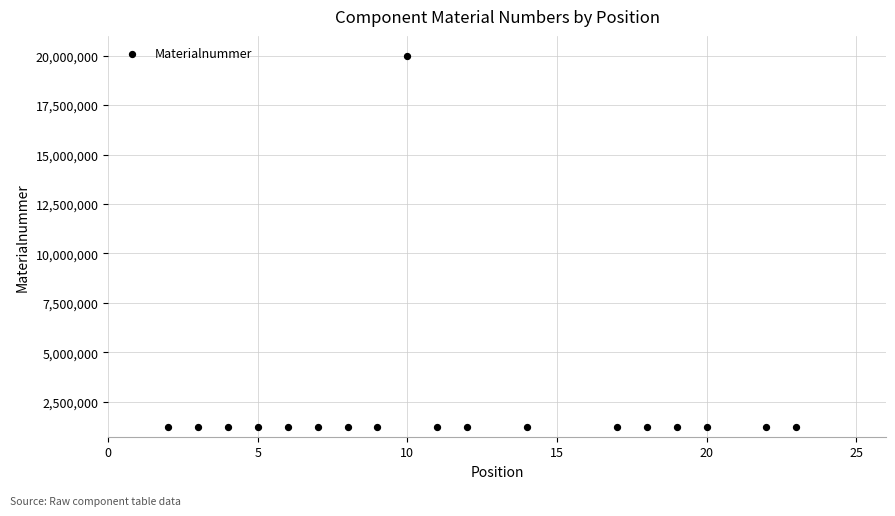

What is the range of X values (max minus min)?

21